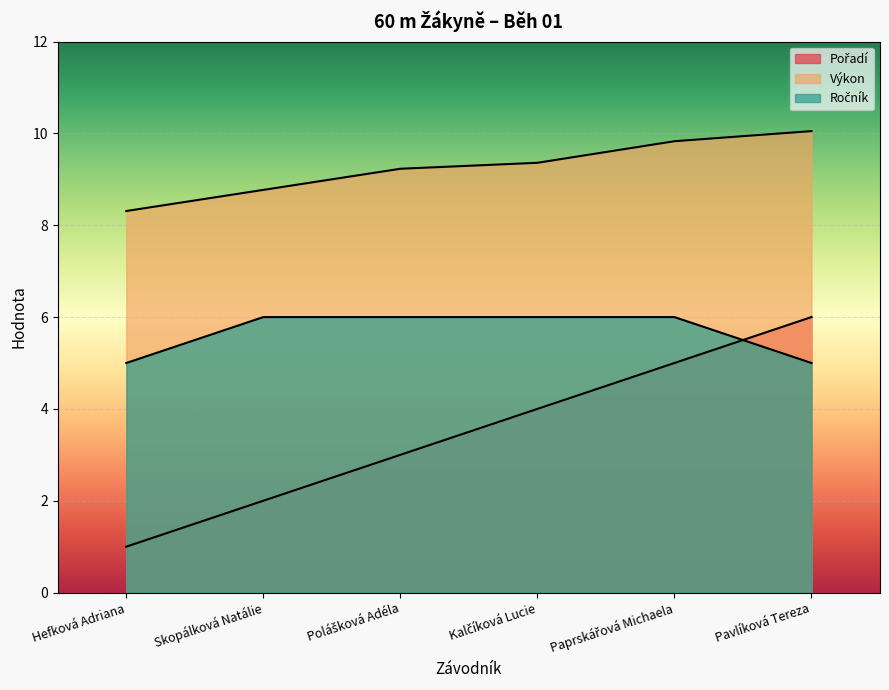

Rank the series by their average value, from highest to lowest.

Výkon, Ročník, Pořadí